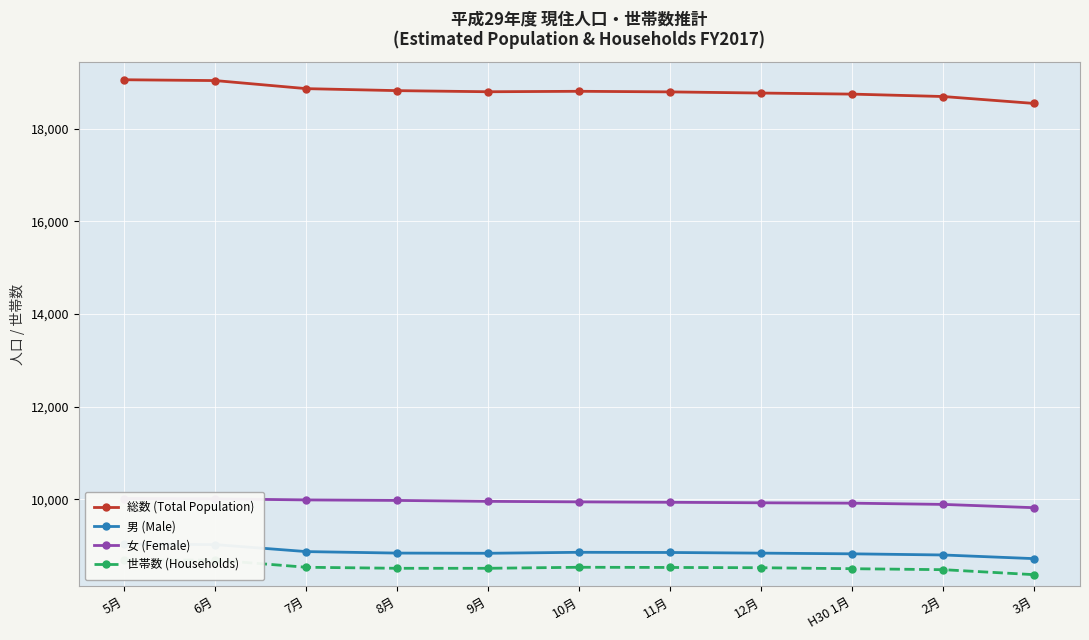

What is the lowest value of the 世帯数 (Households) series?

8375